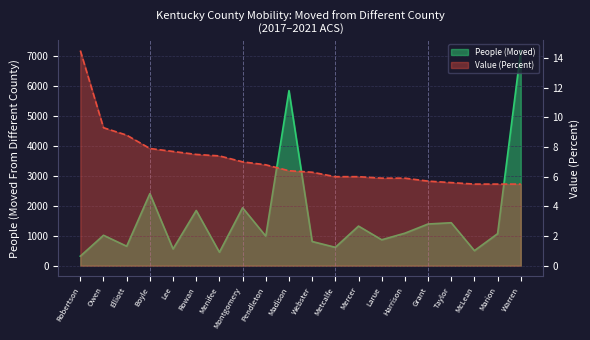

Reading left to right, list all the values displayed in this chart.

People (Moved): 318.0	1015.0	650.0	2406.0	559.0	1843.0	450.0	1935.0	987.0	5846.0	808.0	613.0	1322.0	865.0	1085.0	1392.0	1434.0	502.0	1068.0	7184.0
Value (Percent): 14.5	9.3	8.8	7.9	7.7	7.5	7.4	7.0	6.8	6.4	6.3	6.0	6.0	5.9	5.9	5.7	5.6	5.5	5.5	5.5